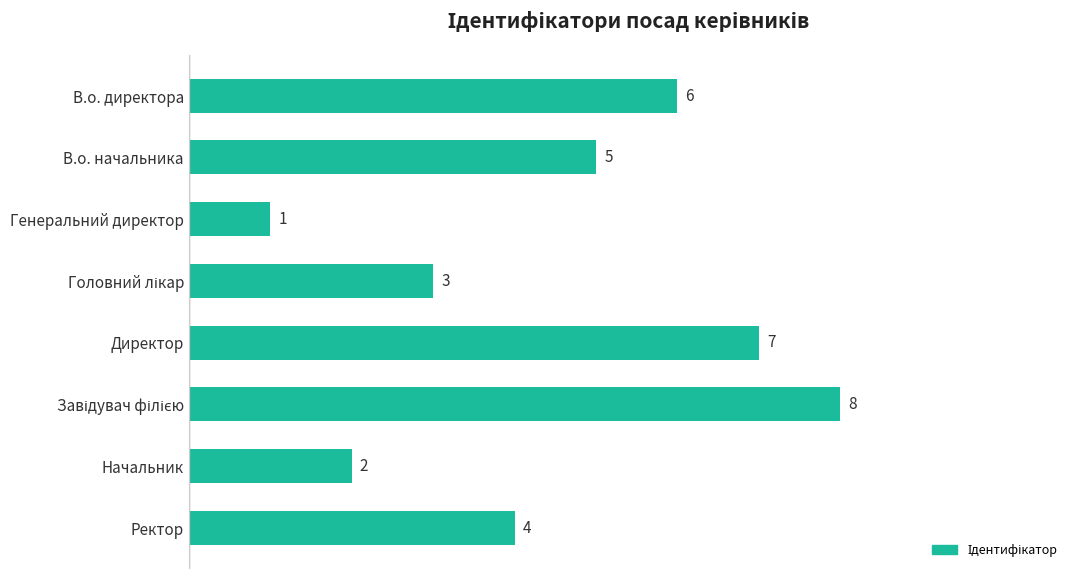

Is it true that the value at Директор is 7?

True